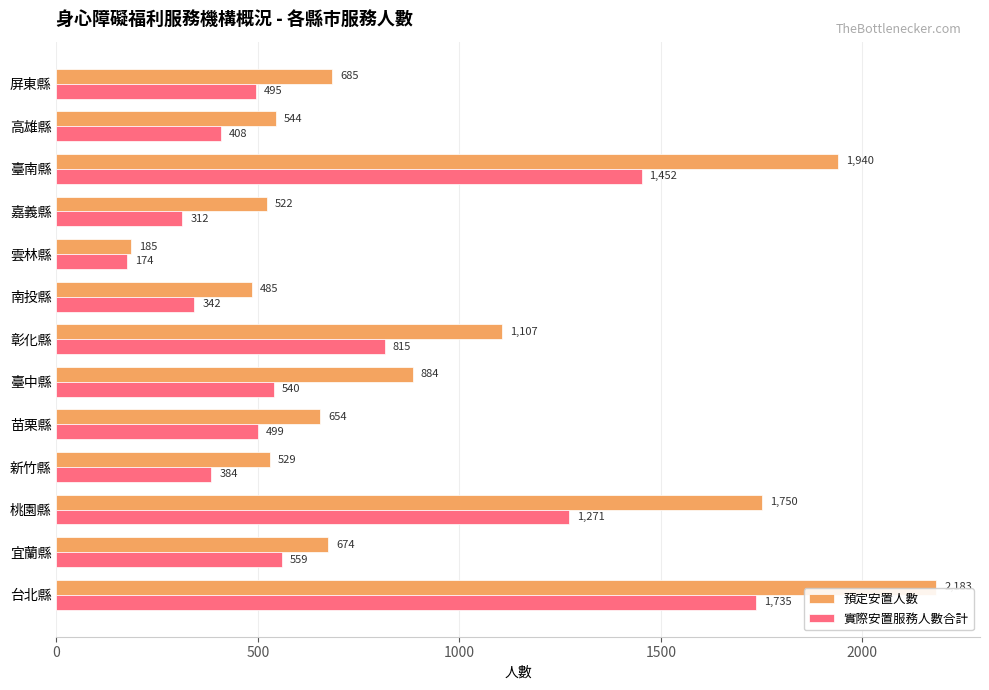

What is the sum of all 實際安置服務人數合計 values?

8986